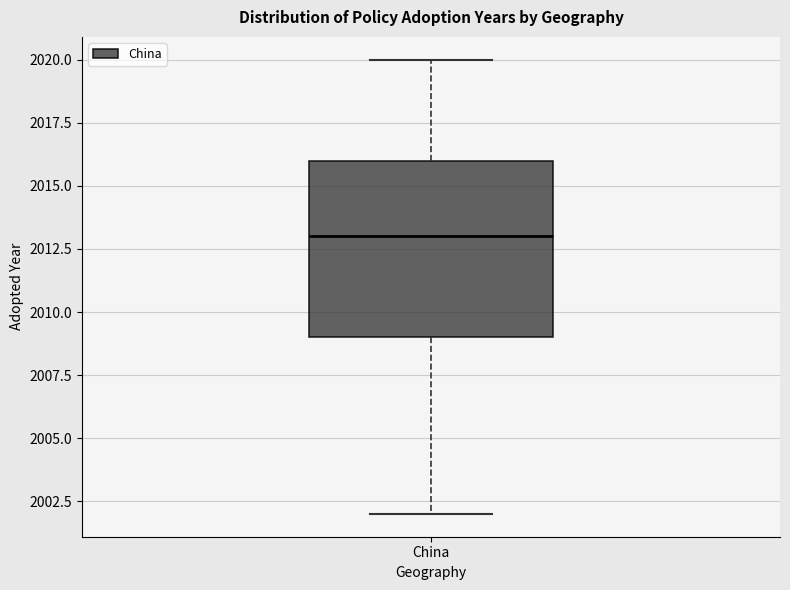

Read this box plot against the y-axis: the position of the median line, the range covered by the box, and the ends of both whiskers. The values are not printed on the chart, so give them approximately, as read against the axis.

median 2013, box 2009 to 2016, whiskers 2002 to 2020